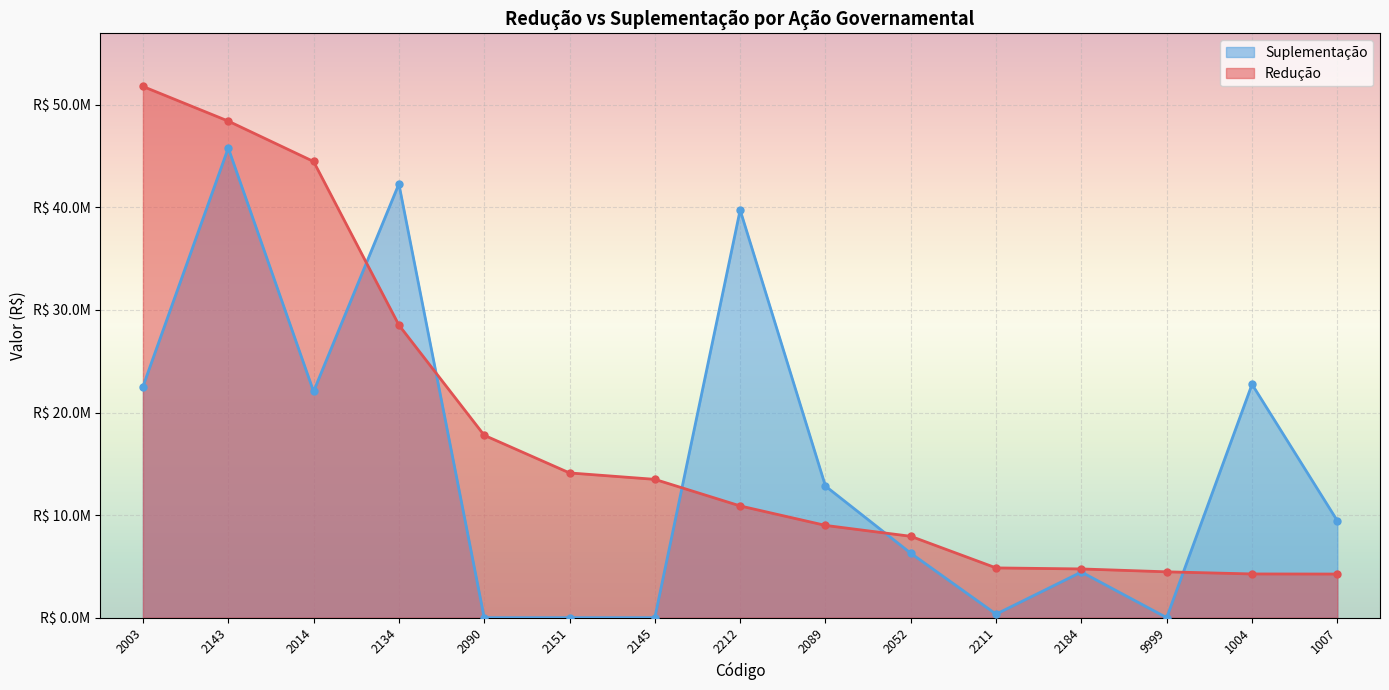

Is it true that Redução equals 4468794.4 at 9999?

True